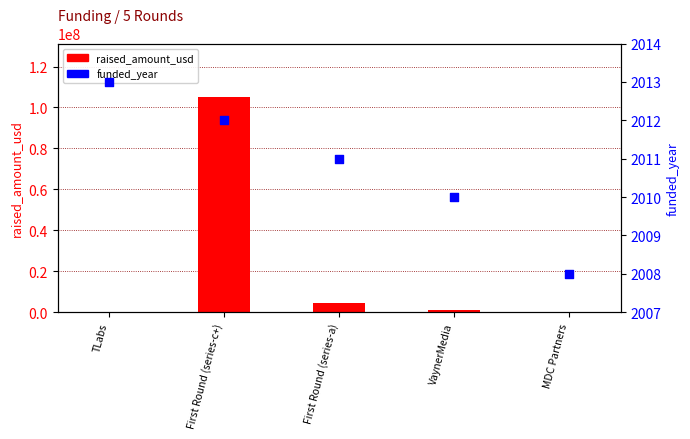

What are all the series names shown in the legend?

raised_amount_usd, funded_year